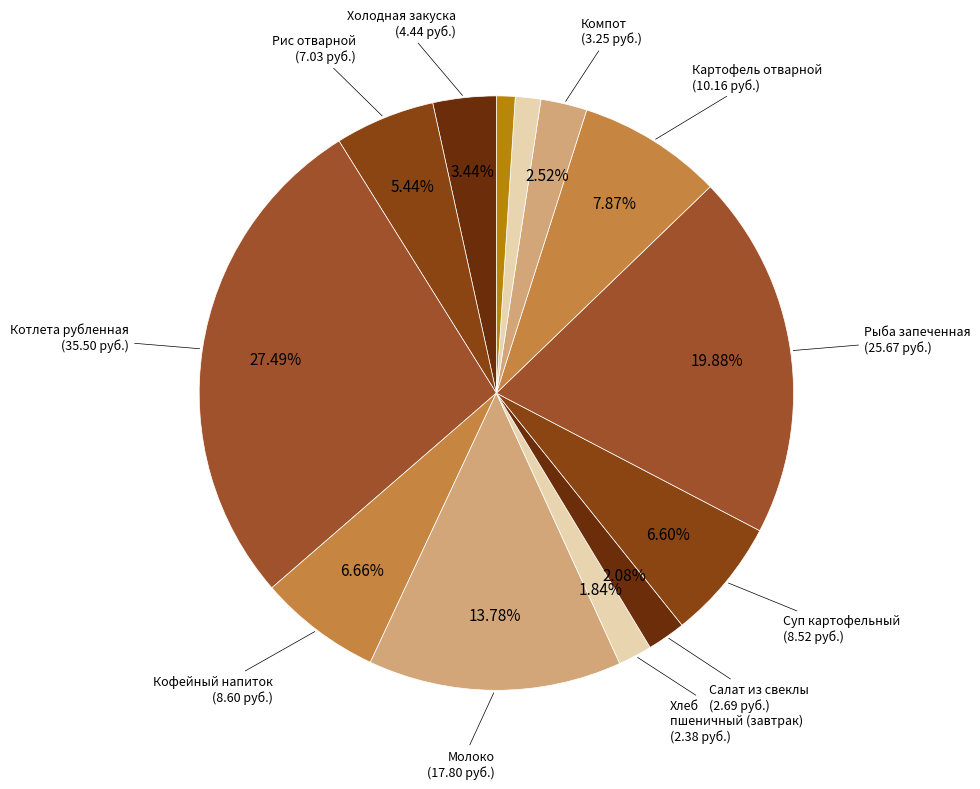

Is there a majority slice in this chart?

No